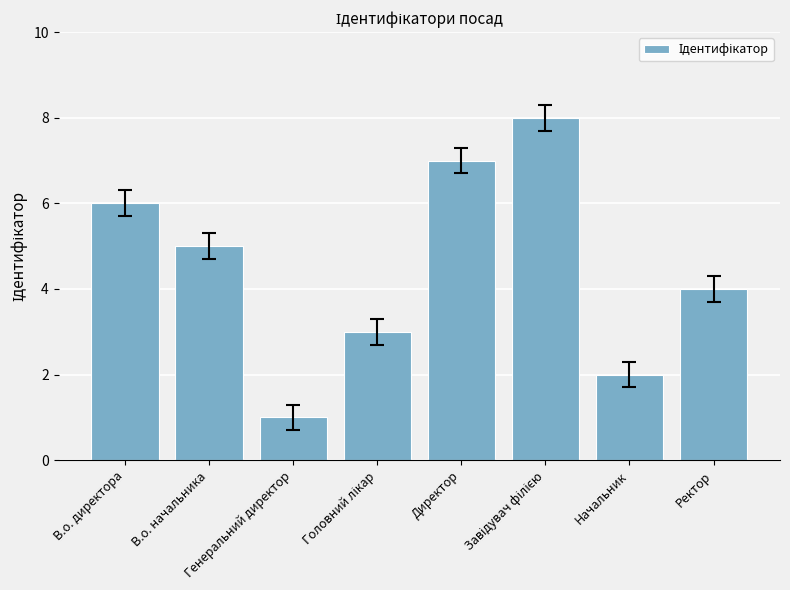

How many values are below 5?

4